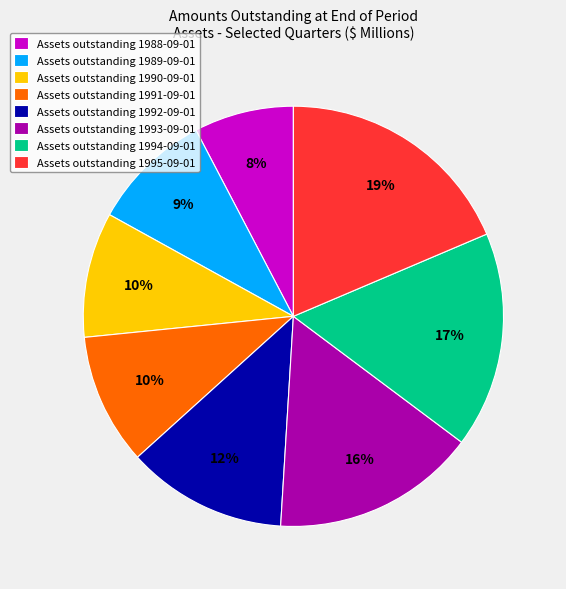

Do Assets outstanding 1992-09-01 and Assets outstanding 1993-09-01 together represent more than half of the pie?

No